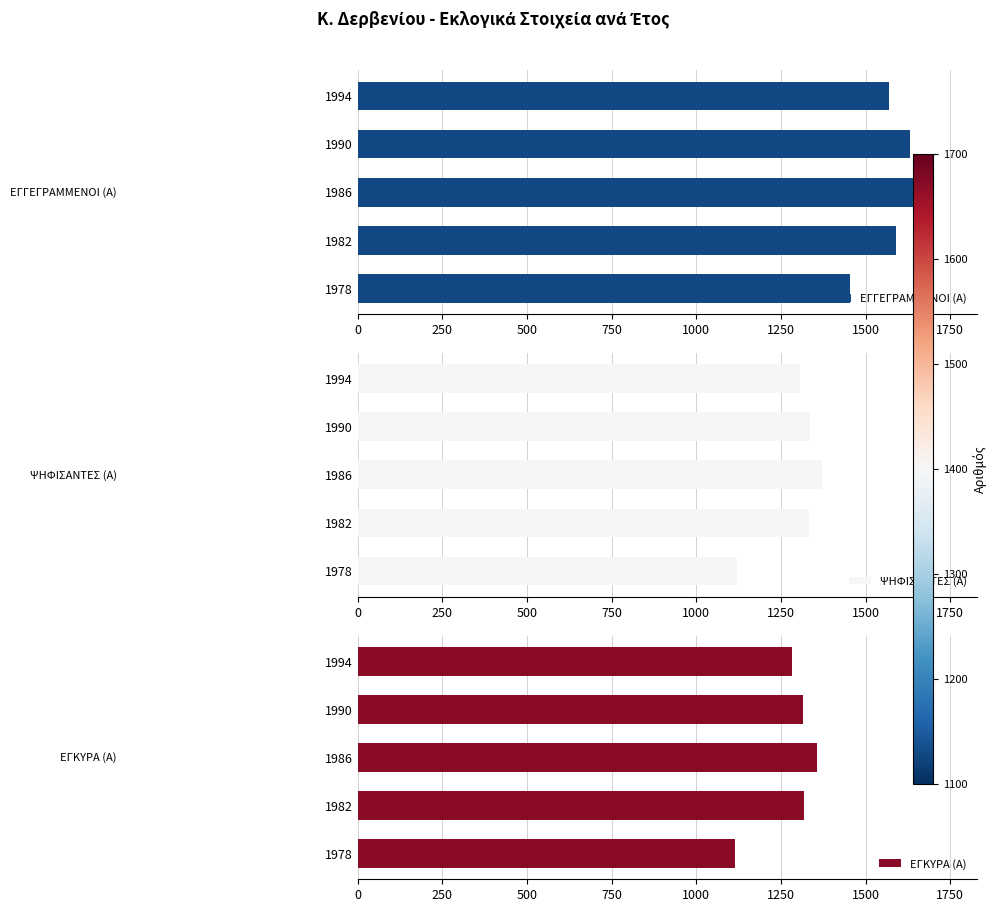

Does the chart contain stacked bars?

No